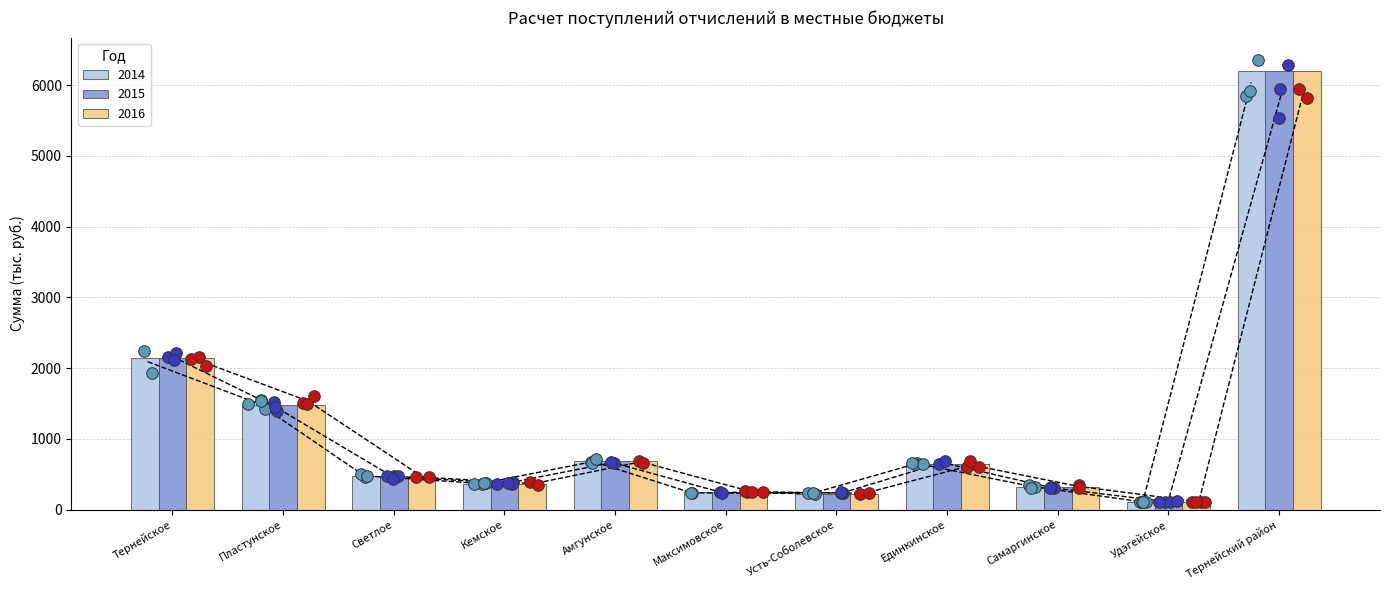

At which category is the sum across all series the highest?

Тернейский район